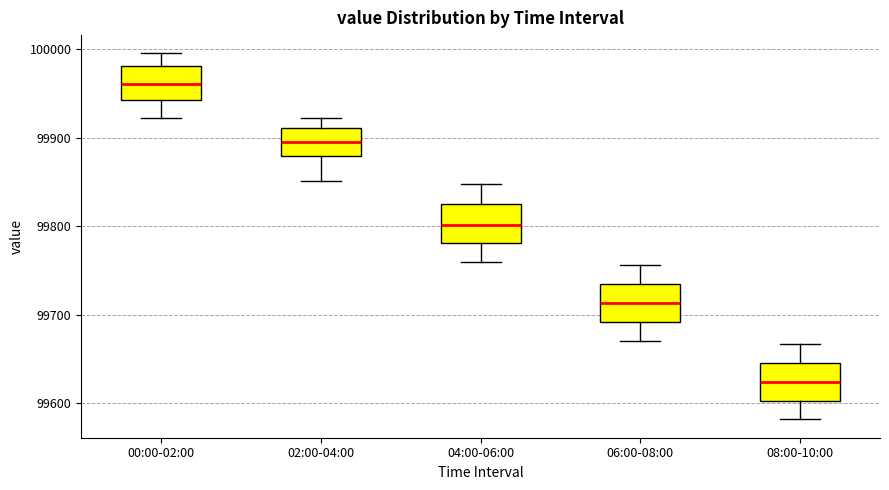

Reading left to right, read every box against the y-axis: the position of its median line, the range the box covers, and the ends of its whiskers. The values are not printed on the chart, so give them approximately, as read against the axis.

00:00-02:00: median 99960, box 99940 to 99980, whiskers 99920 to 100000
02:00-04:00: median 99890, box 99880 to 99910, whiskers 99850 to 99920
04:00-06:00: median 99800, box 99780 to 99820, whiskers 99760 to 99850
06:00-08:00: median 99710, box 99690 to 99730, whiskers 99670 to 99760
08:00-10:00: median 99620, box 99600 to 99650, whiskers 99580 to 99670